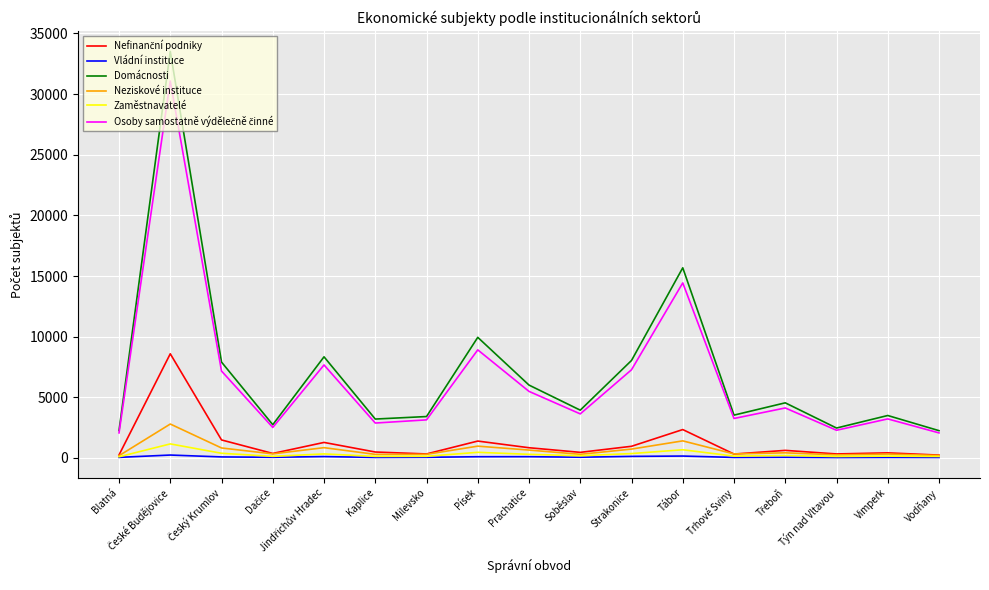

What is the maximum value for Neziskové instituce?

2794